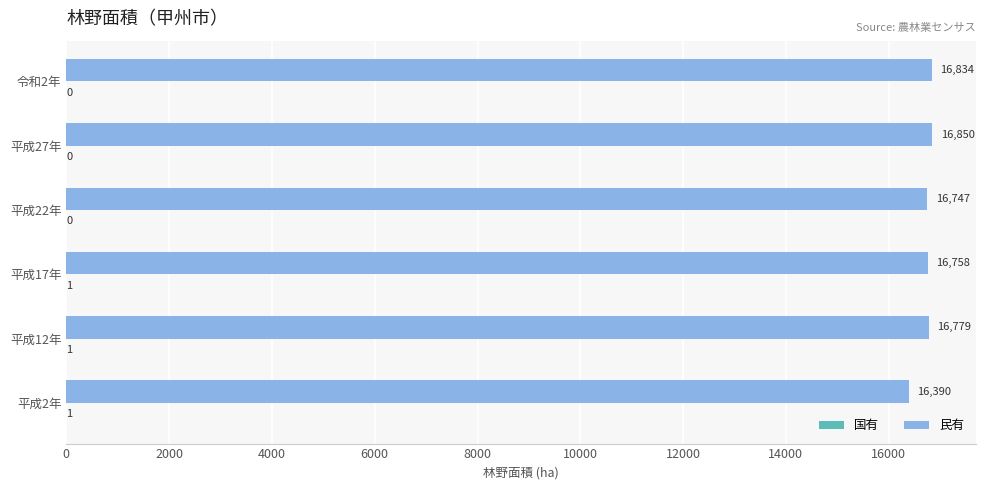

Which series has the largest range (max minus min)?

民有